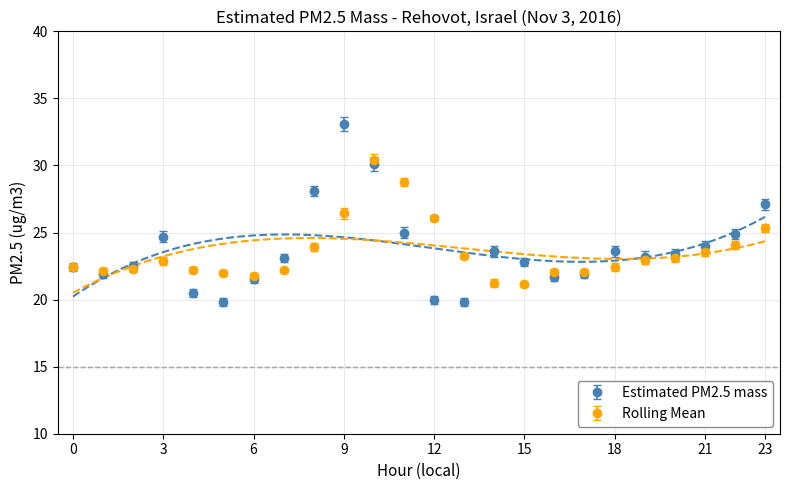

What is the spread (max minus min) of values at 8?

4.2